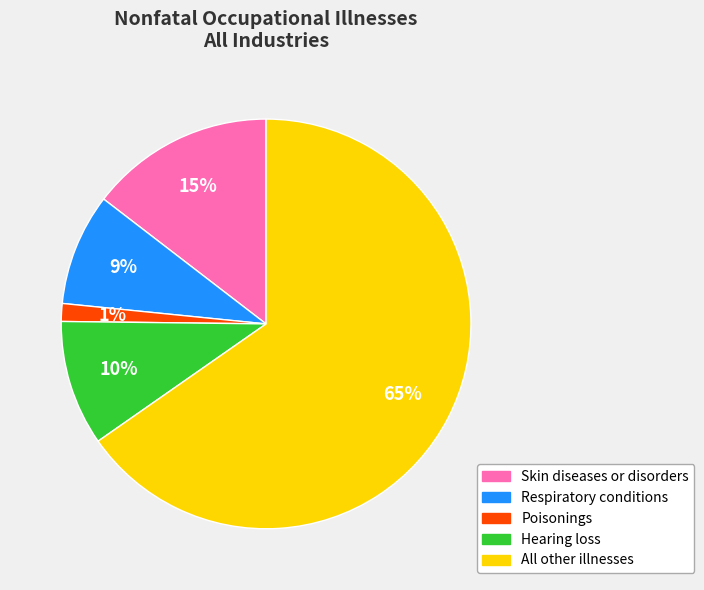

Do Poisonings and Hearing loss together represent more than half of the pie?

No